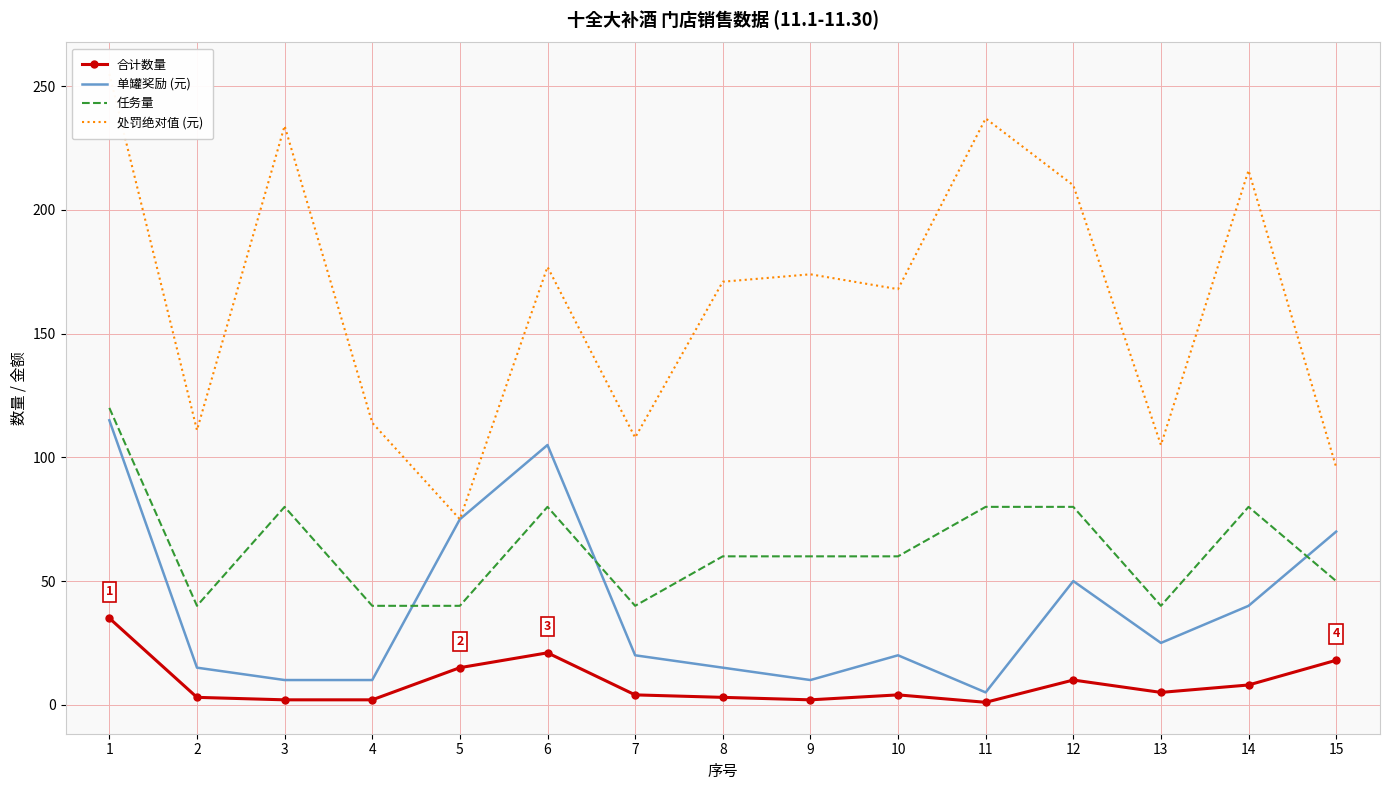

True or false: 任务量 and 合计数量 intersect in this chart.

False